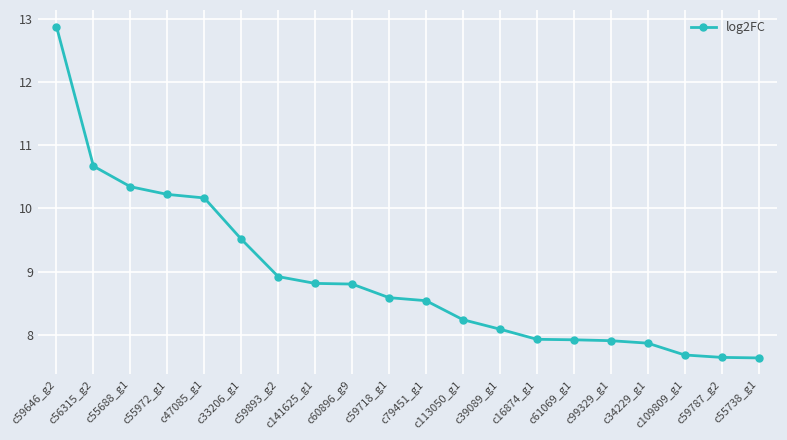

Where is the data nearest to the value 10?

c47085_g1